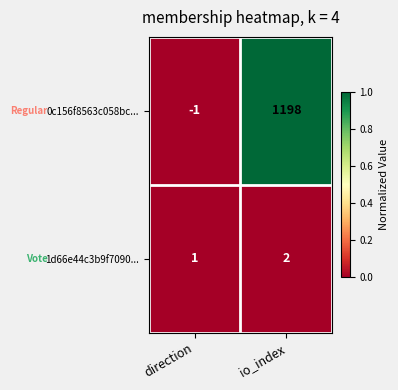

Is it true that 0c156f8563c058bc... equals -2 at direction?

False